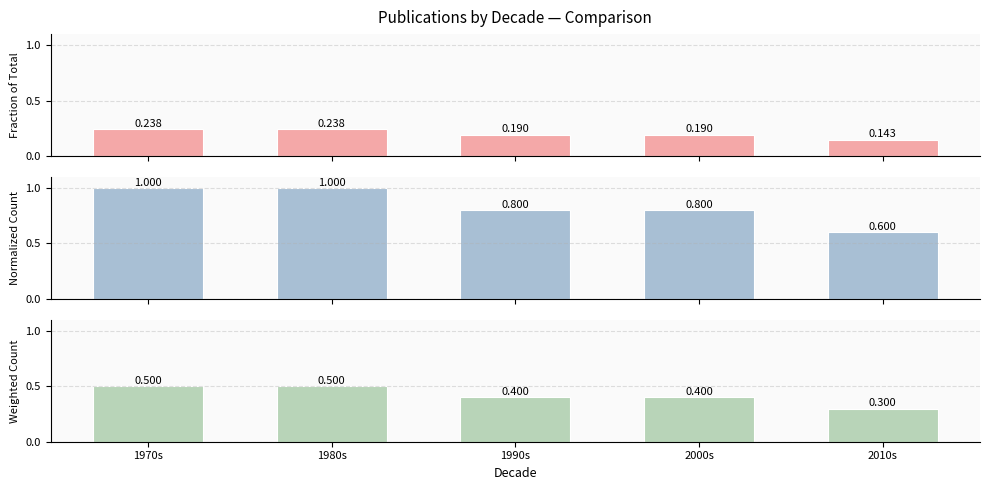

Which series has the largest range (max minus min)?

Normalized Count